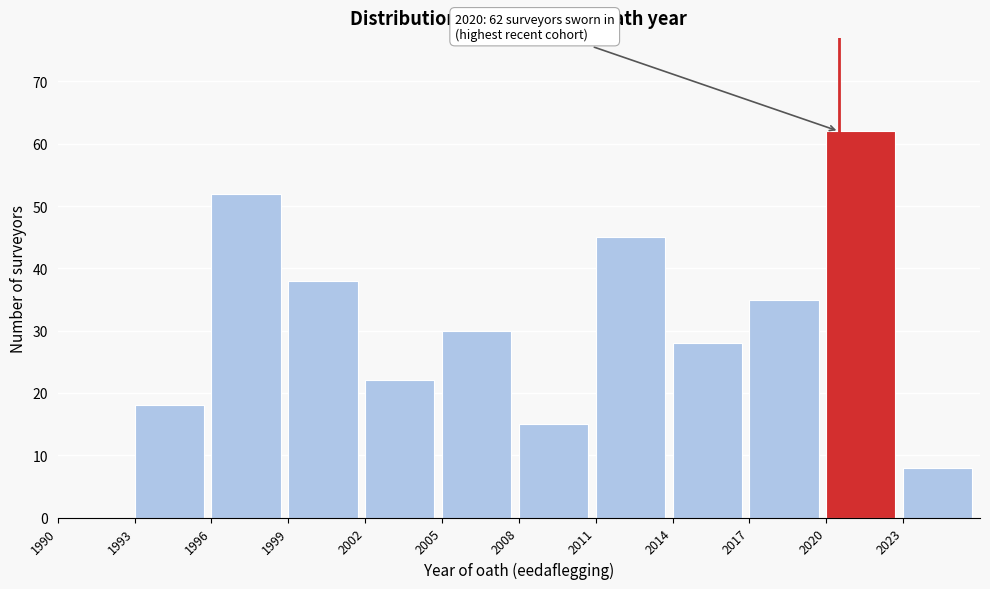

Reading left to right, list all the values displayed in this chart.

1990=0	1993=18	1996=52	1999=38	2002=22	2005=30	2008=15	2011=45	2014=28	2017=35	2020=62	2023=8